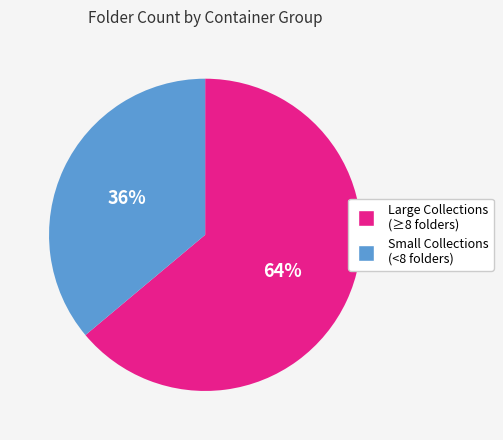

To the nearest percent, what is the difference between the largest and smallest slice percentages?

28%